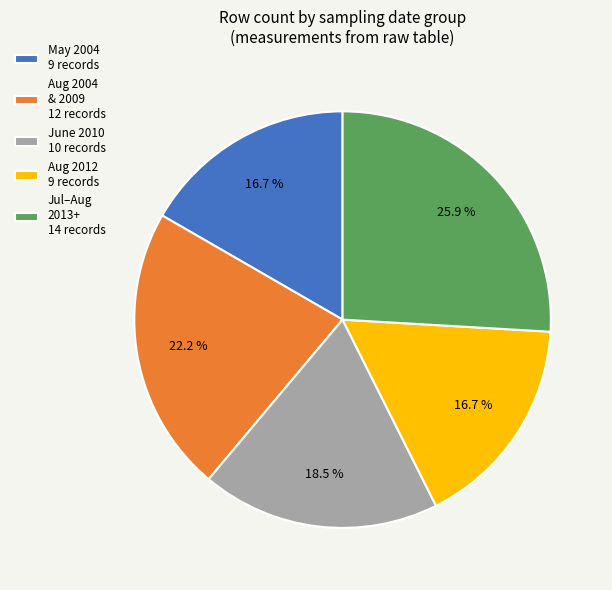

What is the largest slice in the pie chart?

Jul–Aug 2013+ 14 records